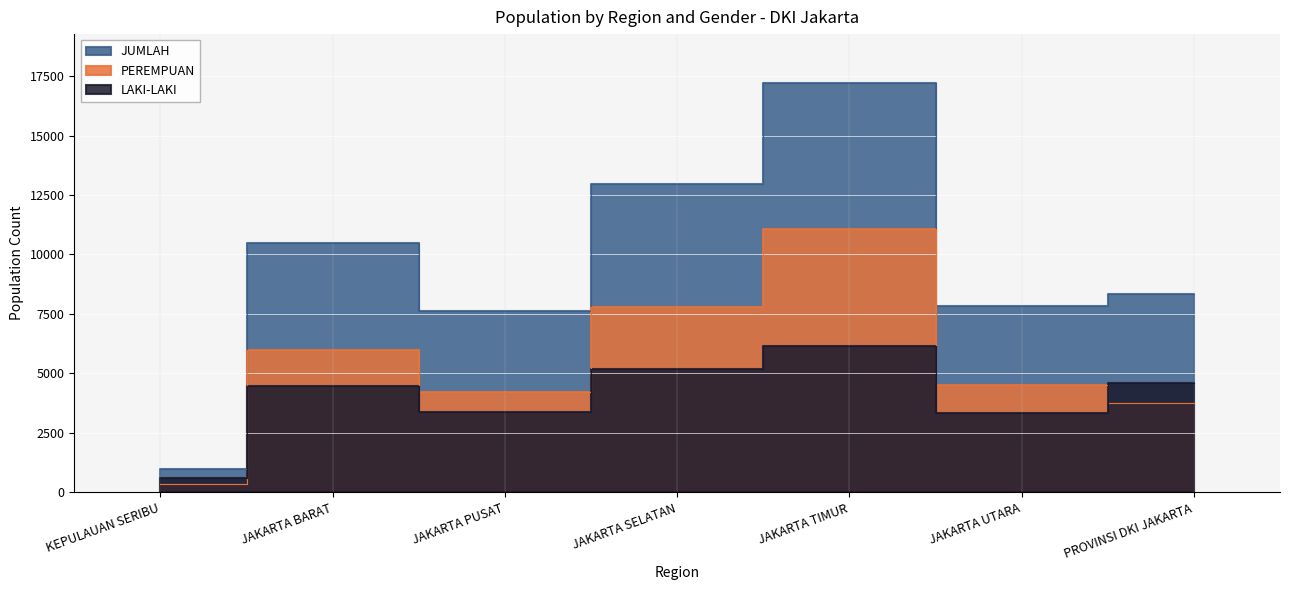

Reading right to left, transcribe all the data shown in this chart.

LAKI-LAKI: 4586	3335	6147	5184	3386	4482	625
PEREMPUAN: 3762	4499	11051	7774	4235	5993	358
JUMLAH: 8348	7834	17198	12958	7621	10475	983